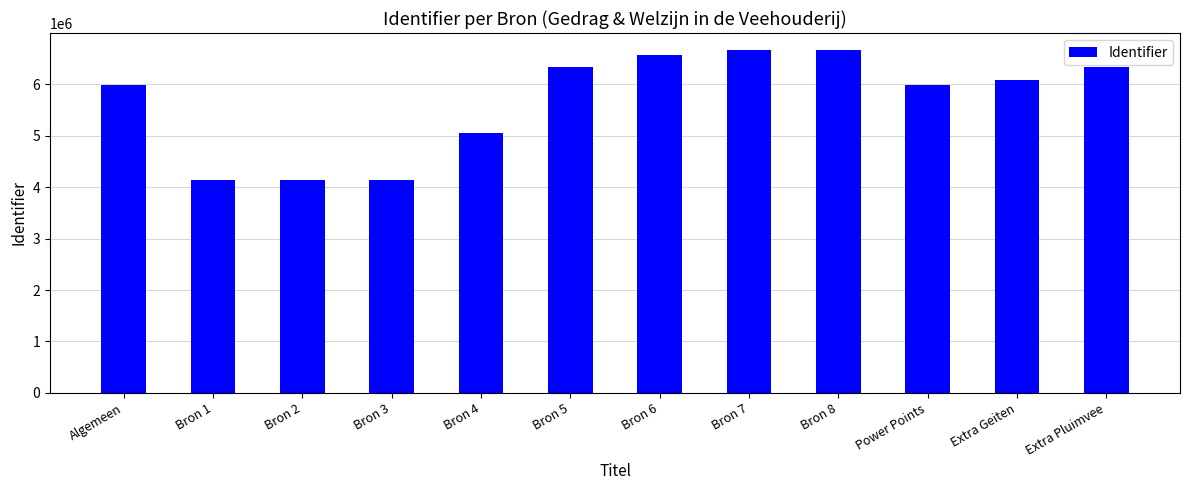

What is the difference between the maximum and minimum values?

2517887